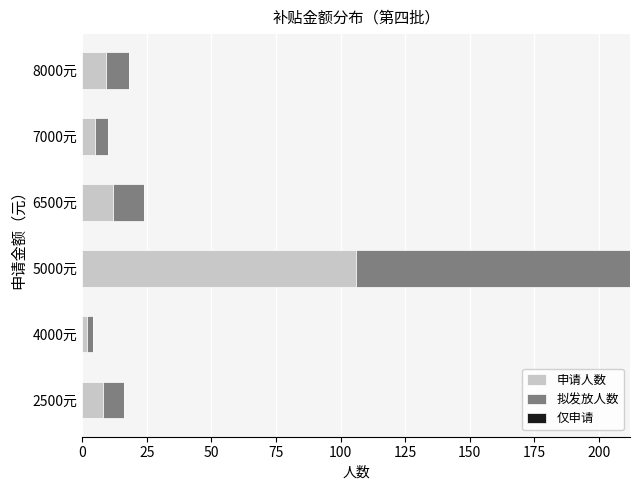

What is the total value across all series at 7000元?

10